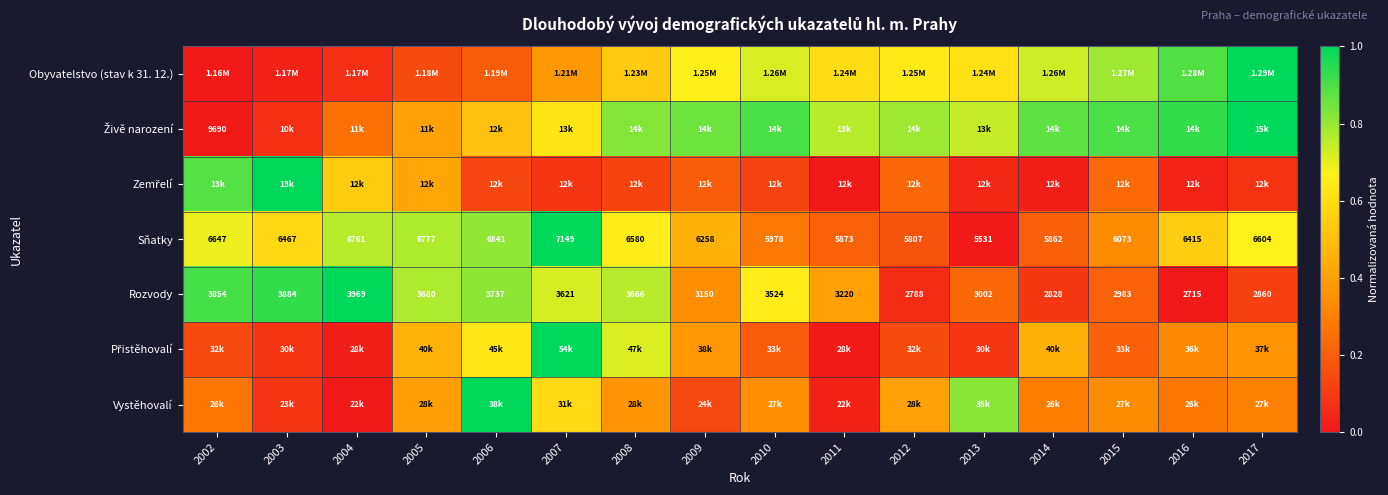

Which series changed the most between 2003 and 2007?

Zemřelí